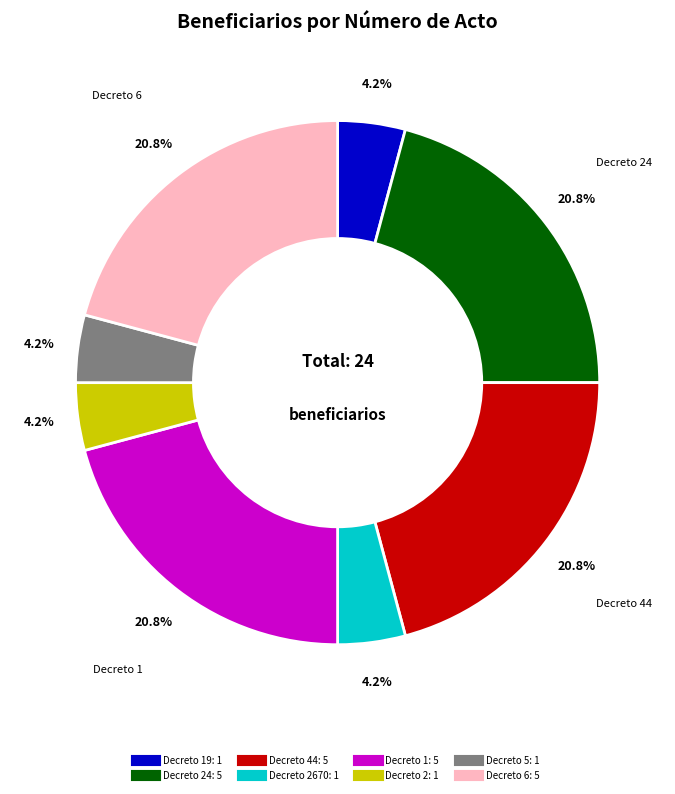

Is there any slice that represents more than half of the pie?

No